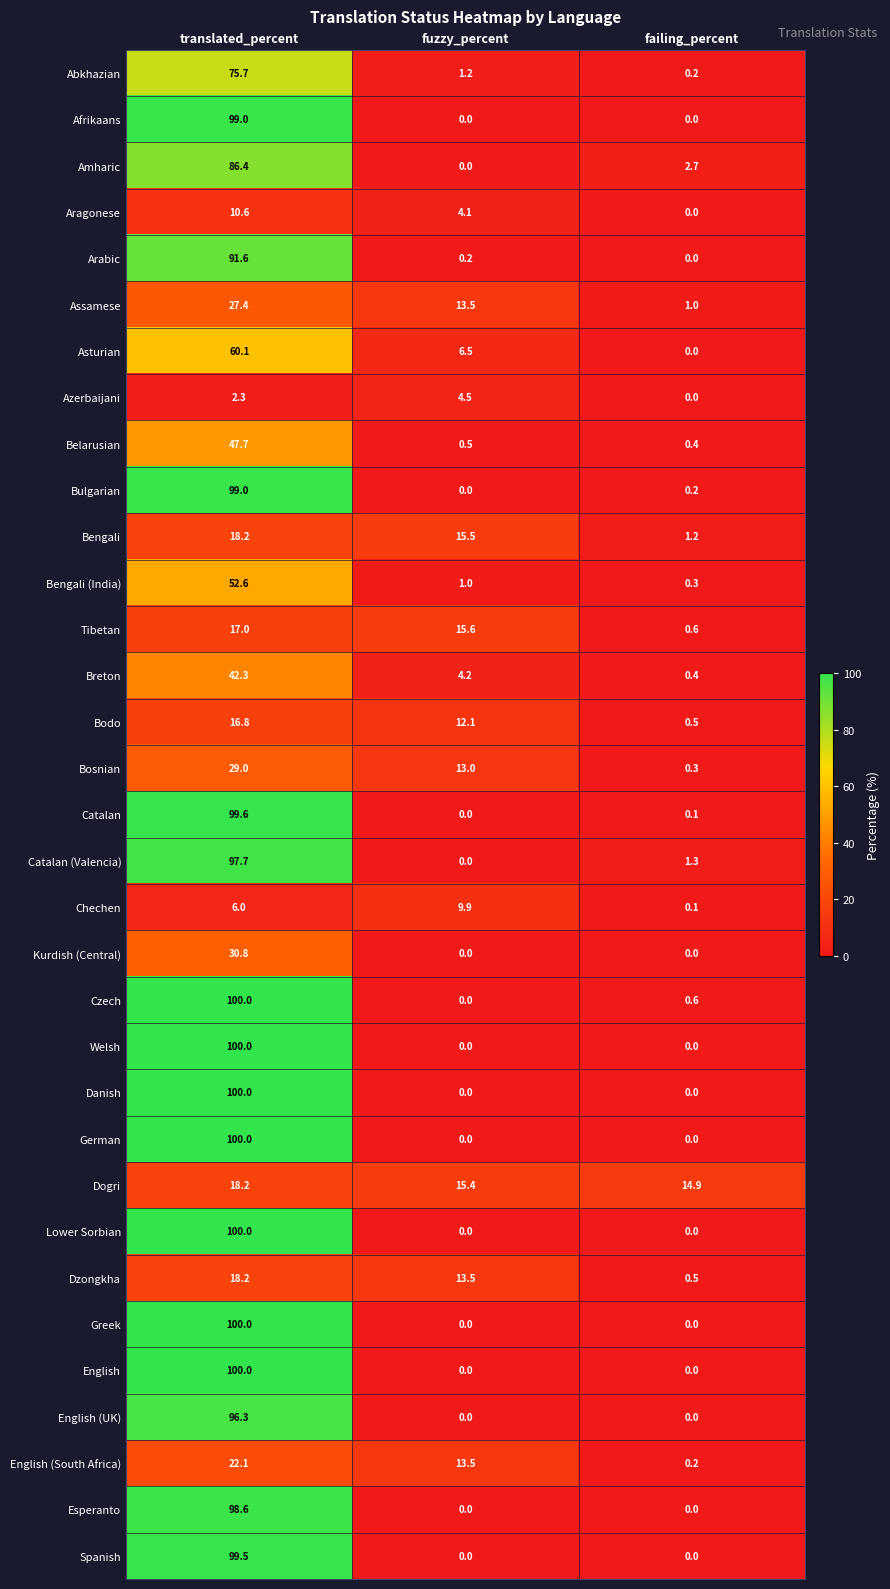

Is it true that Dogri equals 14.9 at failing_percent?

True